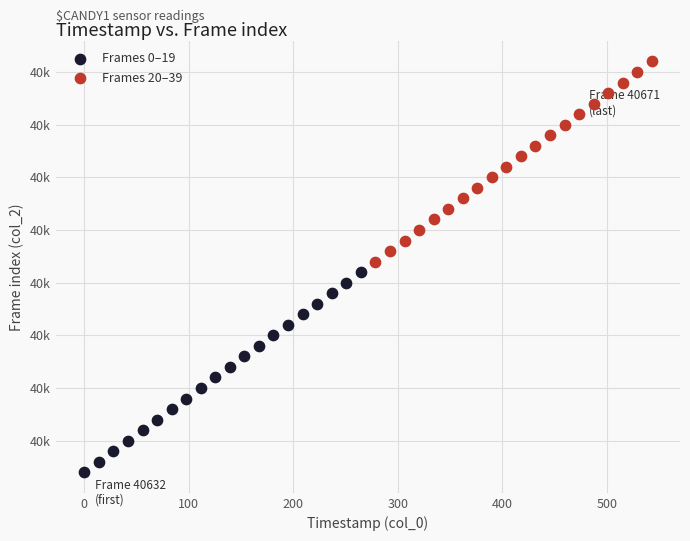

Which series reaches the maximum Y coordinate?

Frames 20–39